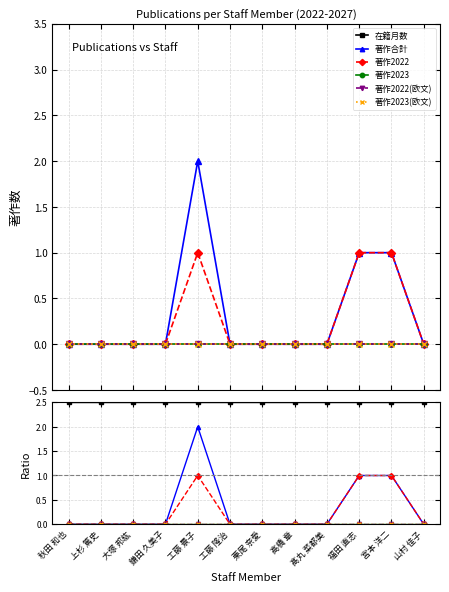

Which has a higher value, 髙丸 菜都美 or 秋田 和也?

髙丸 菜都美